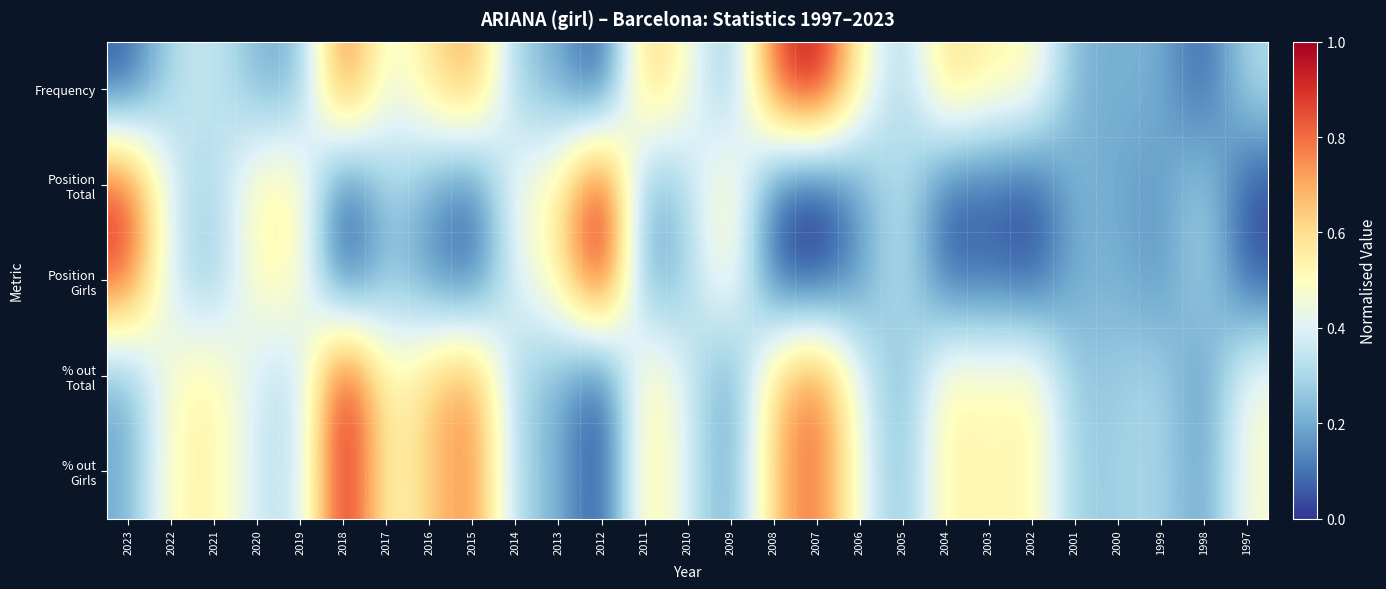

Which series has the widest spread of values?

Frequency